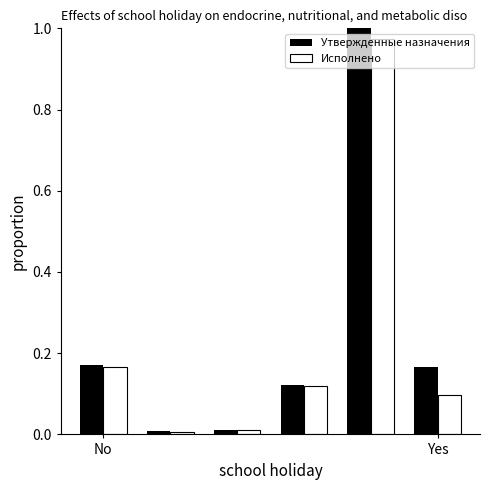

Count the number of categories in the chart.

6